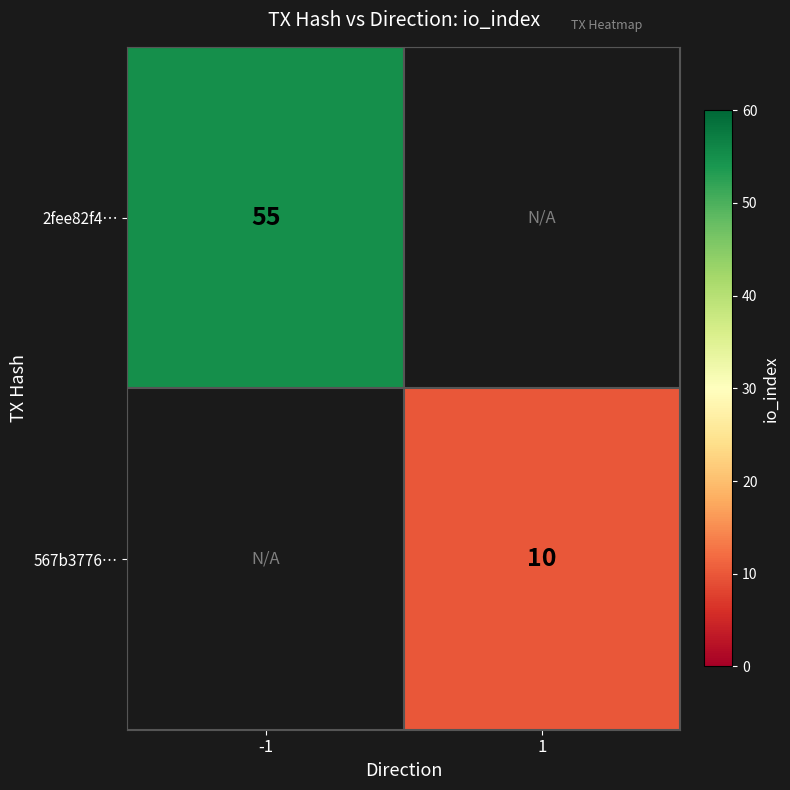

The value of 2fee82f4… at -1 is 55. True or false?

True